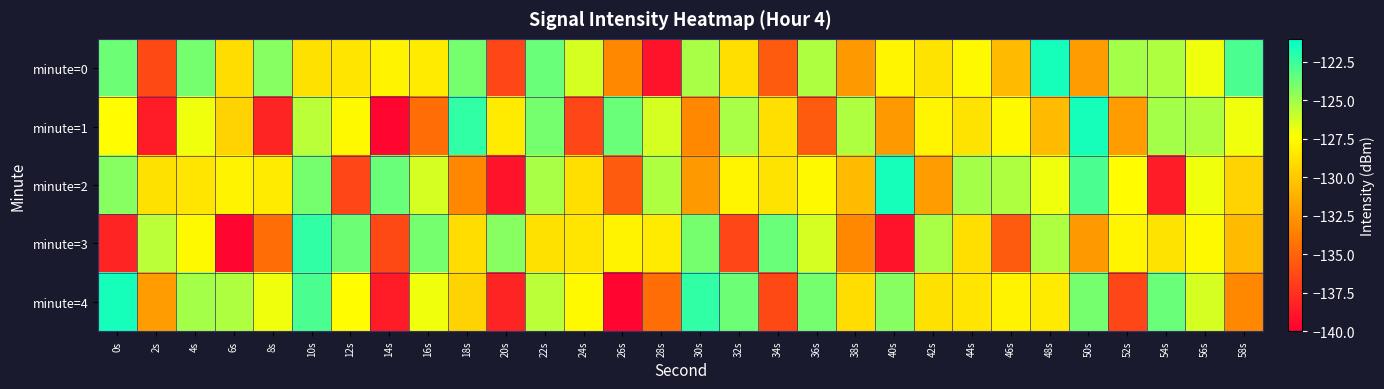

What is the total value across all series at 40s?

-645.2